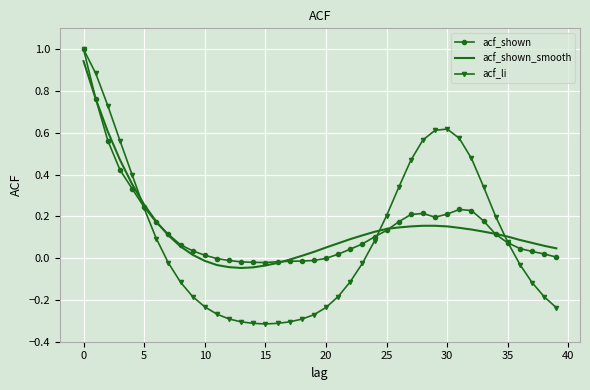

Which series has the widest spread of values?

acf_li